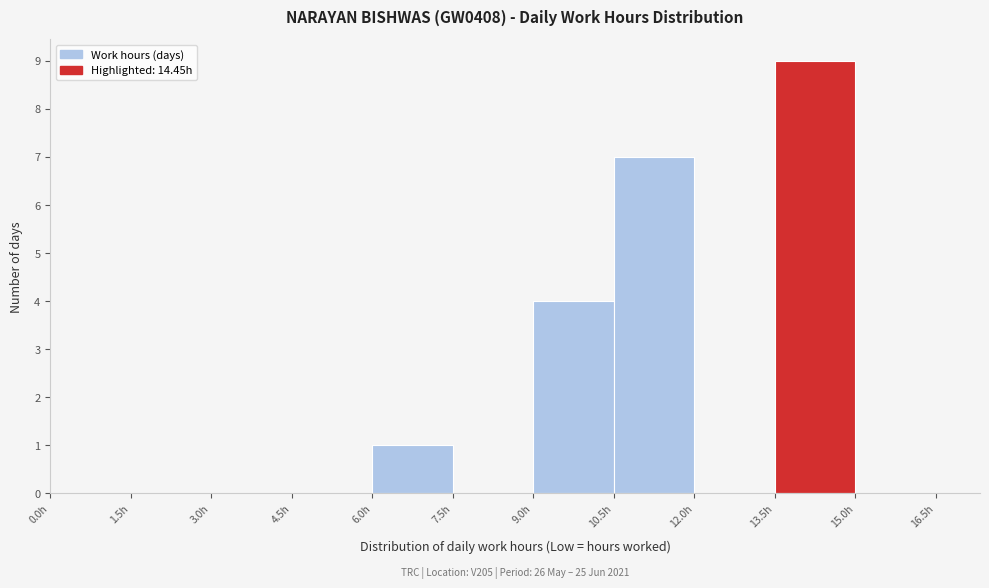

Over which range of the x-axis is the bar tallest?

13.5 to 15.0